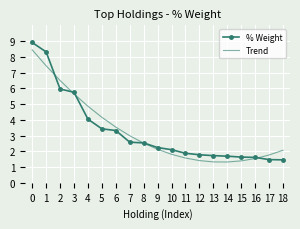

What is the difference between the % Weight values at 4 and 13?

2.3